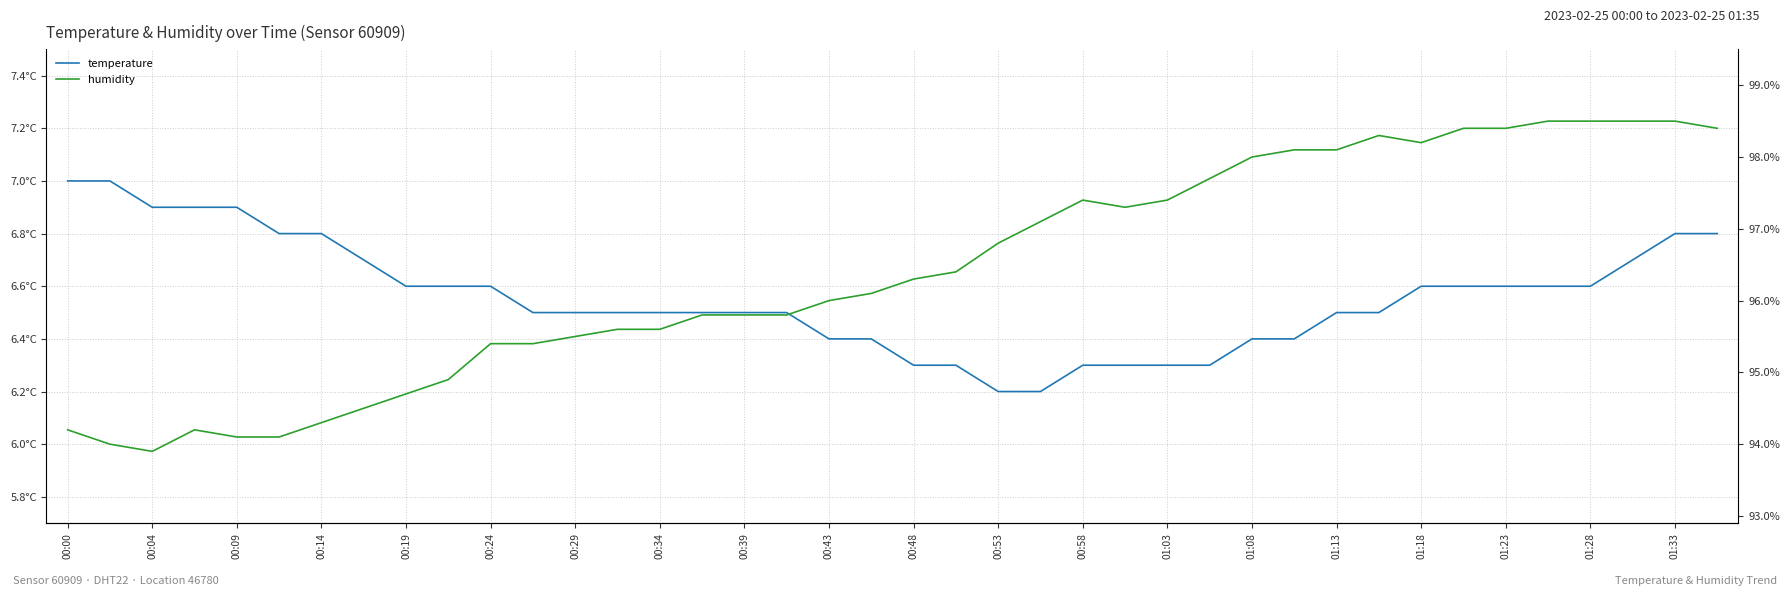

What are all the series names shown in the legend?

temperature, humidity